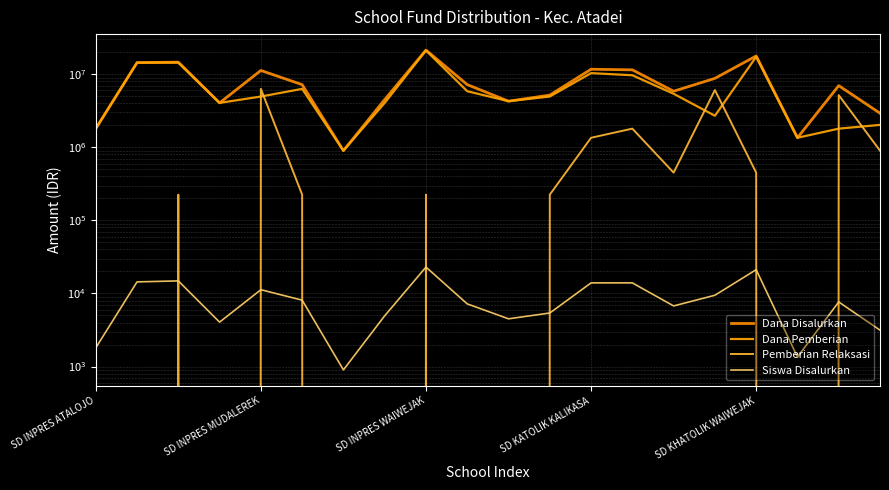

In Pemberian Relaksasi, how many points are lower than both neighbors (excluding endpoints)?

3